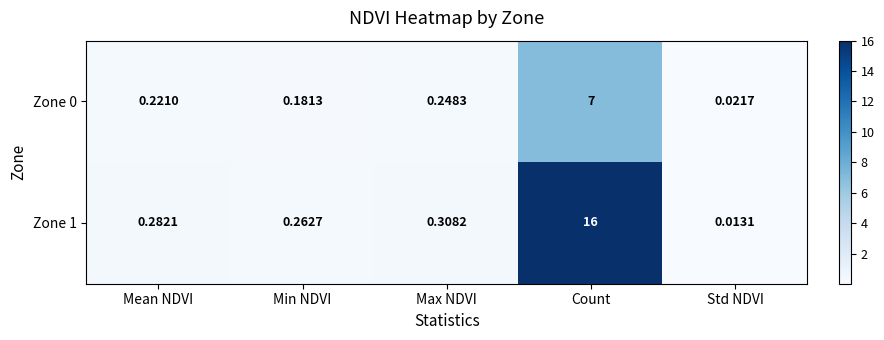

At which category is the sum across all series the highest?

Count